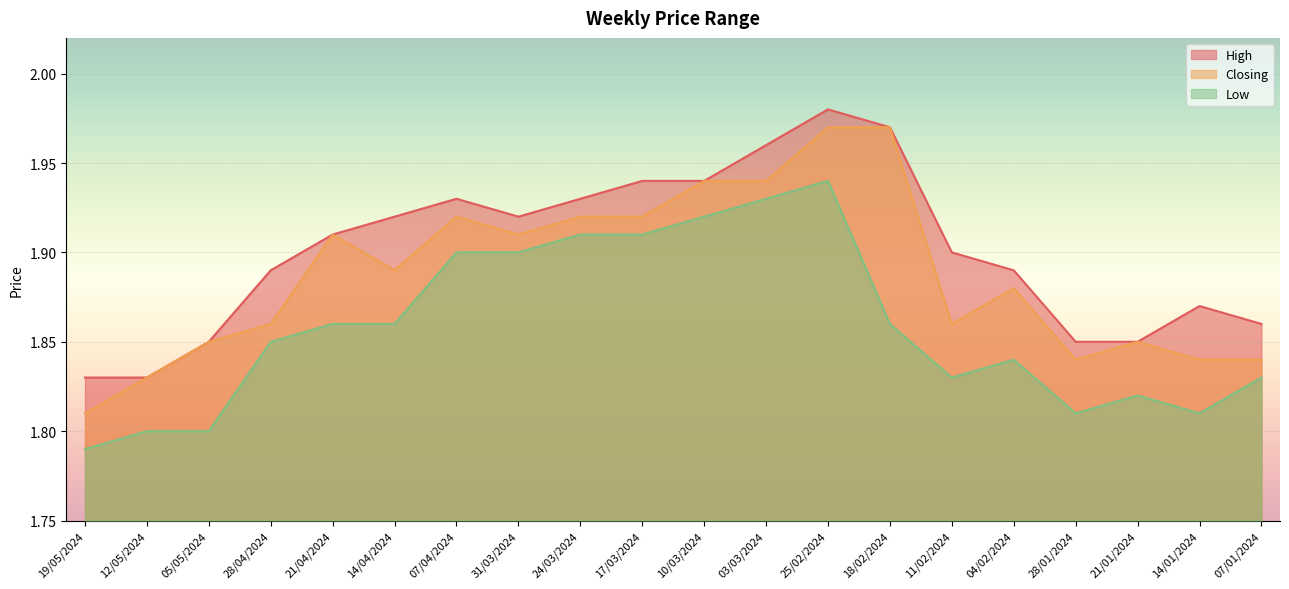

Reading right to left, list all the values displayed in this chart.

High: 1.9	1.9	1.9	1.9	1.9	1.9	2.0	2.0	2.0	1.9	1.9	1.9	1.9	1.9	1.9	1.9	1.9	1.9	1.8	1.8
Closing: 1.8	1.8	1.9	1.8	1.9	1.9	2.0	2.0	1.9	1.9	1.9	1.9	1.9	1.9	1.9	1.9	1.9	1.9	1.8	1.8
Low: 1.8	1.8	1.8	1.8	1.8	1.8	1.9	1.9	1.9	1.9	1.9	1.9	1.9	1.9	1.9	1.9	1.9	1.8	1.8	1.8